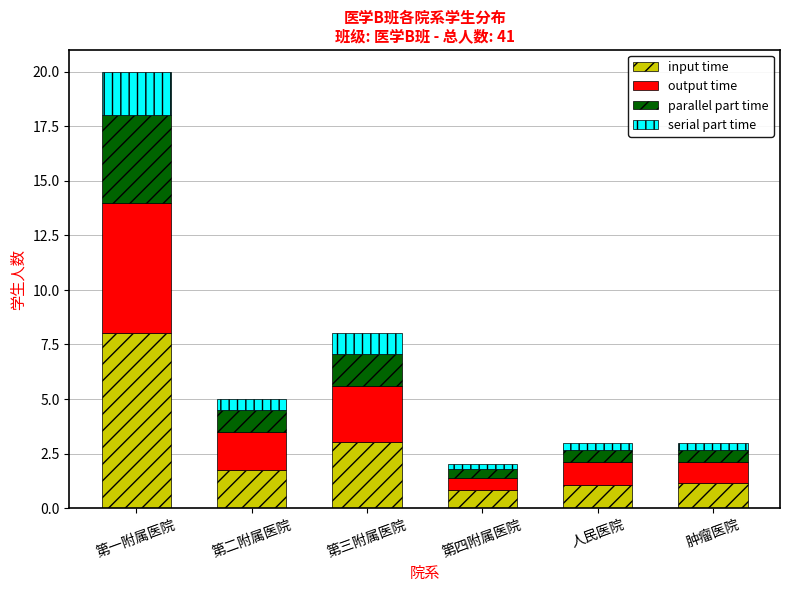

How many bars are there in total?

6